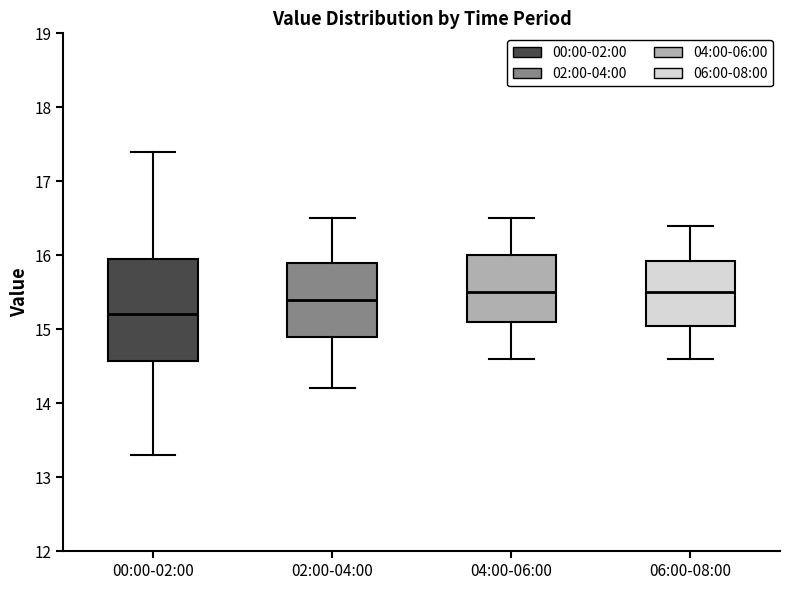

Reading left to right, read every box against the y-axis: the position of its median line, the range the box covers, and the ends of its whiskers. The values are not printed on the chart, so give them approximately, as read against the axis.

00:00-02:00: median 15.2, box 14.6 to 16.0, whiskers 13.3 to 17.4
02:00-04:00: median 15.4, box 14.9 to 15.9, whiskers 14.2 to 16.5
04:00-06:00: median 15.5, box 15.1 to 16.0, whiskers 14.6 to 16.5
06:00-08:00: median 15.5, box 15.1 to 15.9, whiskers 14.6 to 16.4